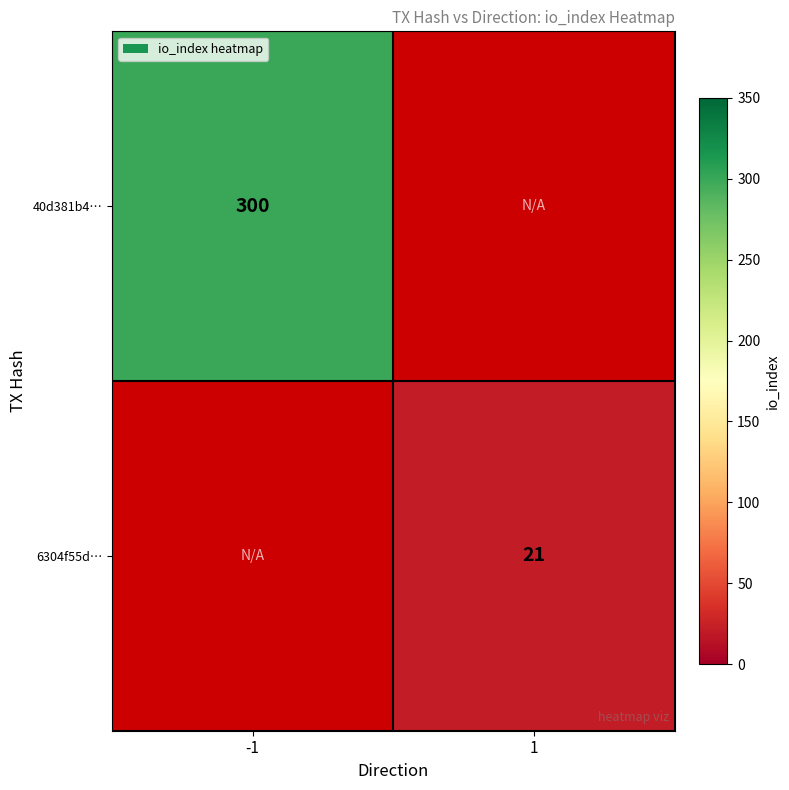

The 40d381b4… series shows 476 at -1. True or false?

False